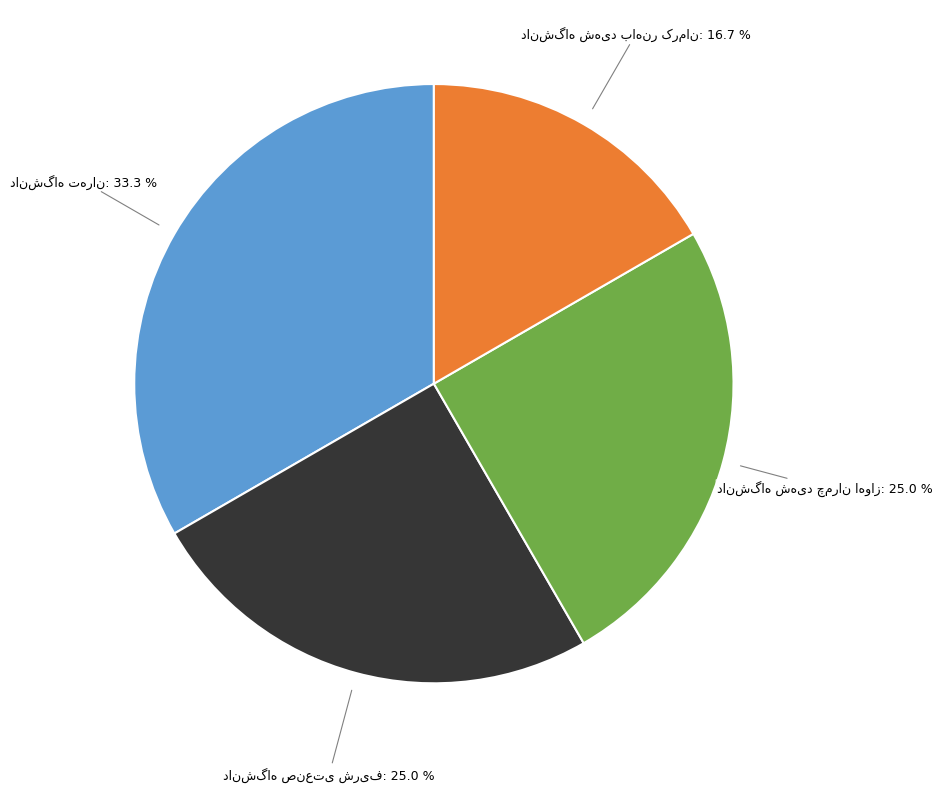

Is there any slice that represents more than half of the pie?

No